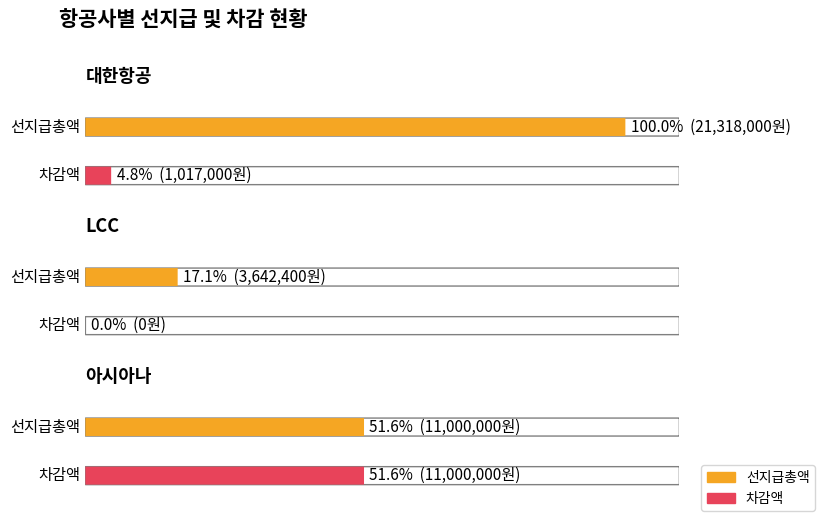

What position from the left is LCC?

2